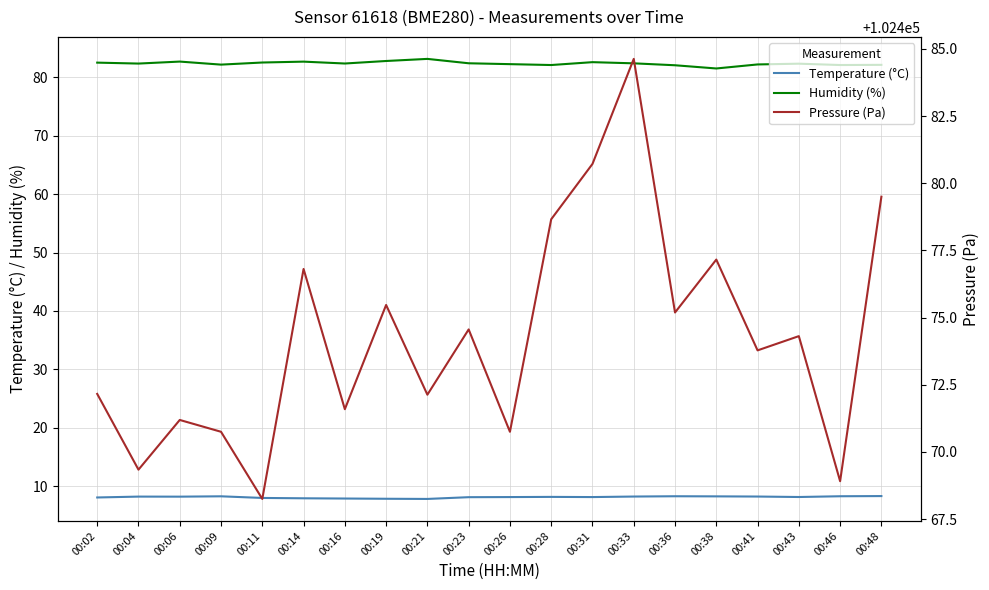

Where is Pressure (Pa) nearest to the value 102476?

00:19